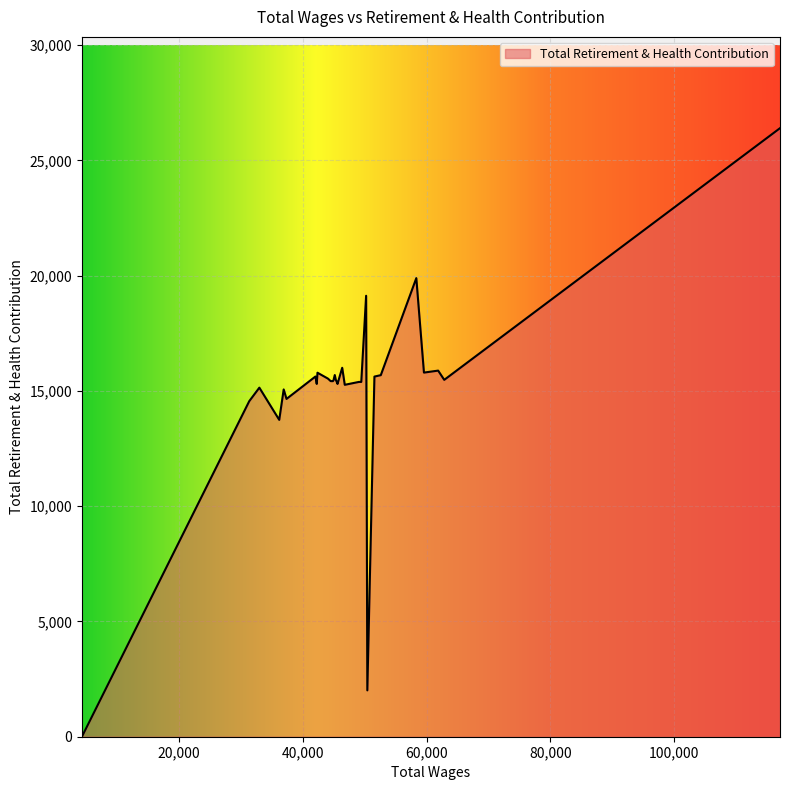

What is the difference between the maximum and minimum values?

26399